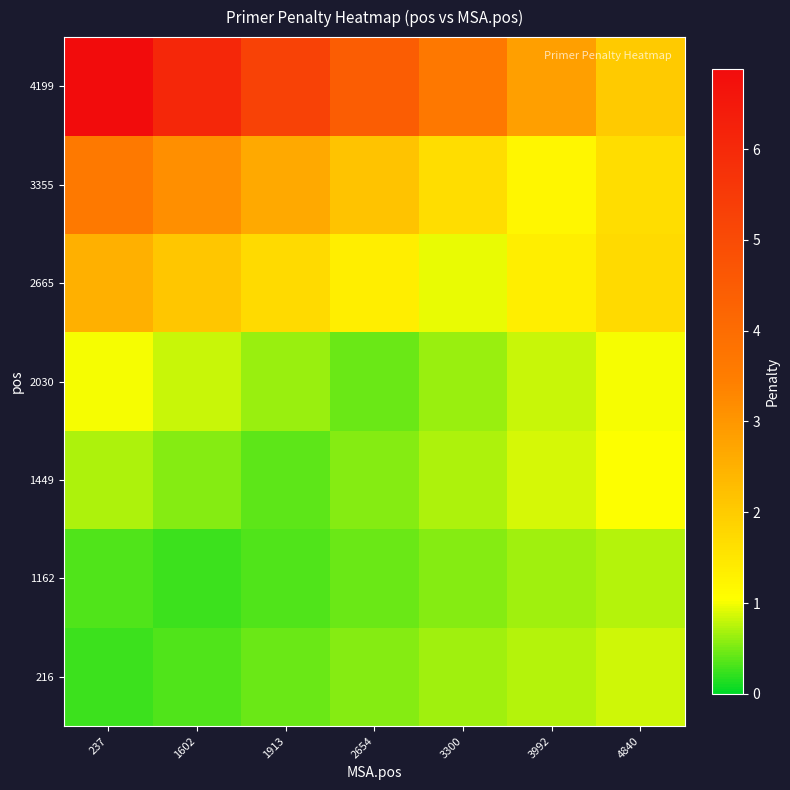

Reading left to right, what are all the values shown in this chart?

216: 237=0.2	1602=0.3	1913=0.4	2654=0.5	3300=0.6	3992=0.7	4840=0.8
1162: 237=0.3	1602=0.2	1913=0.3	2654=0.4	3300=0.5	3992=0.6	4840=0.7
1449: 237=0.7	1602=0.6	1913=0.4	2654=0.6	3300=0.7	3992=0.9	4840=1.0
2030: 237=1.0	1602=0.8	1913=0.6	2654=0.5	3300=0.6	3992=0.8	4840=1.0
2665: 237=2.5	1602=2.1	1913=1.7	2654=1.3	3300=1.0	3992=1.3	4840=1.7
3355: 237=3.6	1602=3.1	1913=2.6	2654=2.2	3300=1.7	3992=1.2	4840=1.7
4199: 237=6.9	1602=6.1	1913=5.3	2654=4.5	3300=3.6	3992=2.8	4840=2.0